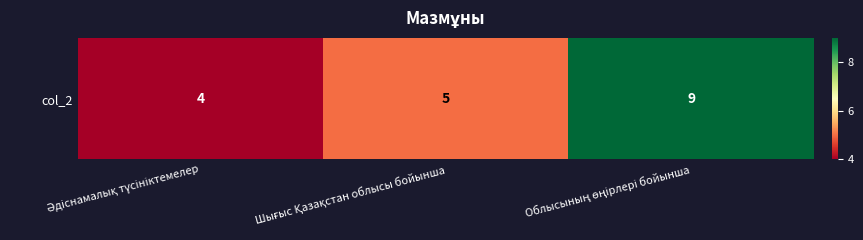

What is the minimum value shown in the chart?

4